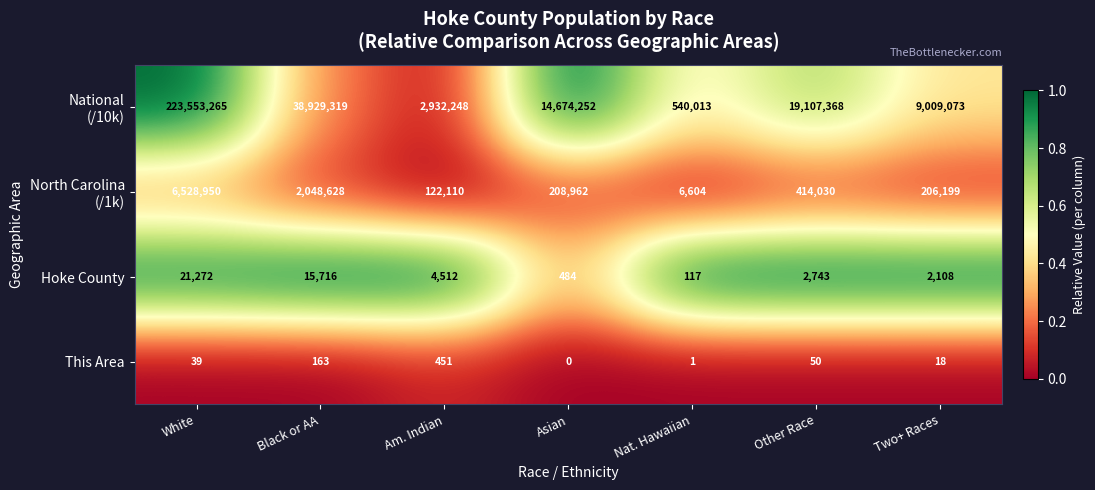

At how many categories does at least one series exceed 0?

7